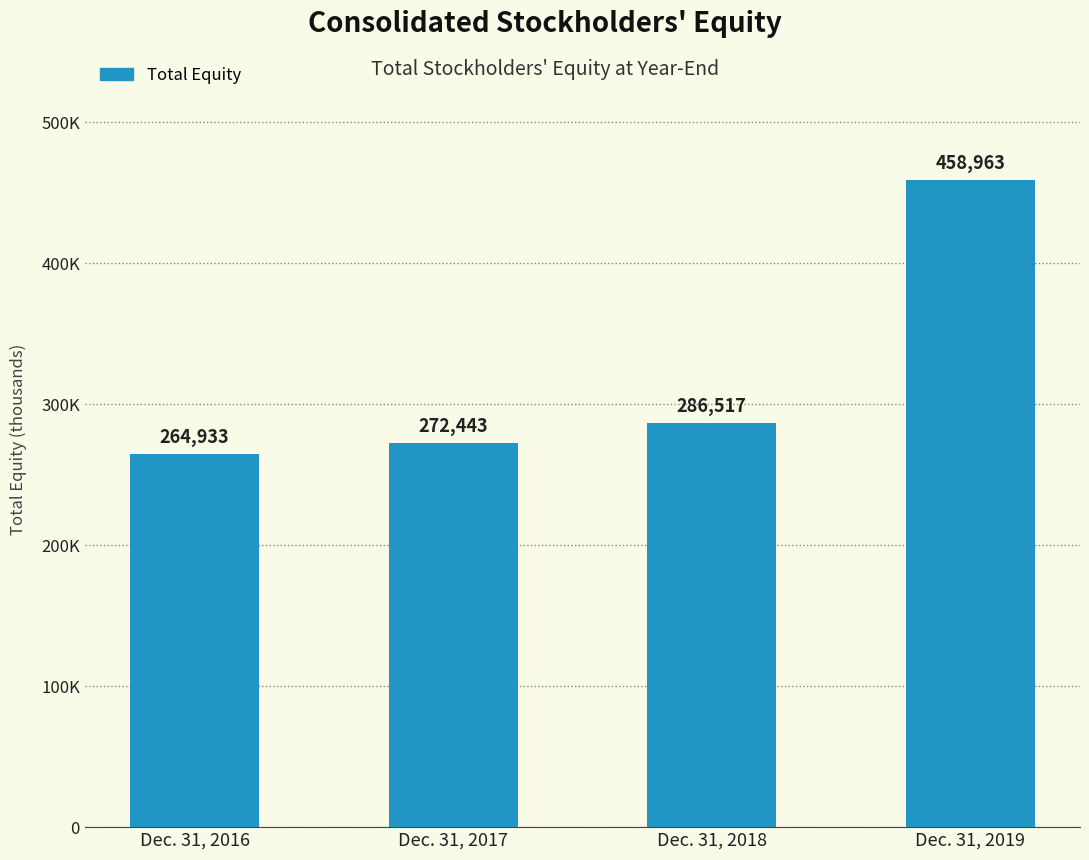

What is the minimum value shown in the chart?

264933